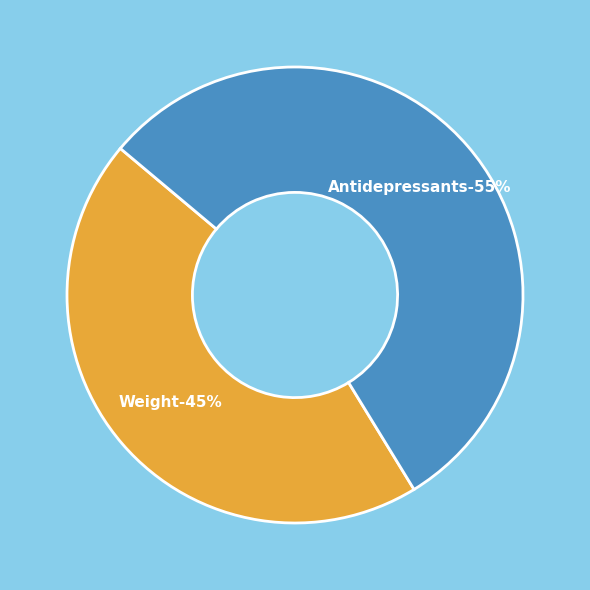

Rank the categories by value from lowest to highest.

Weight Loss Without Exercise, Antidepressants And Weight Loss